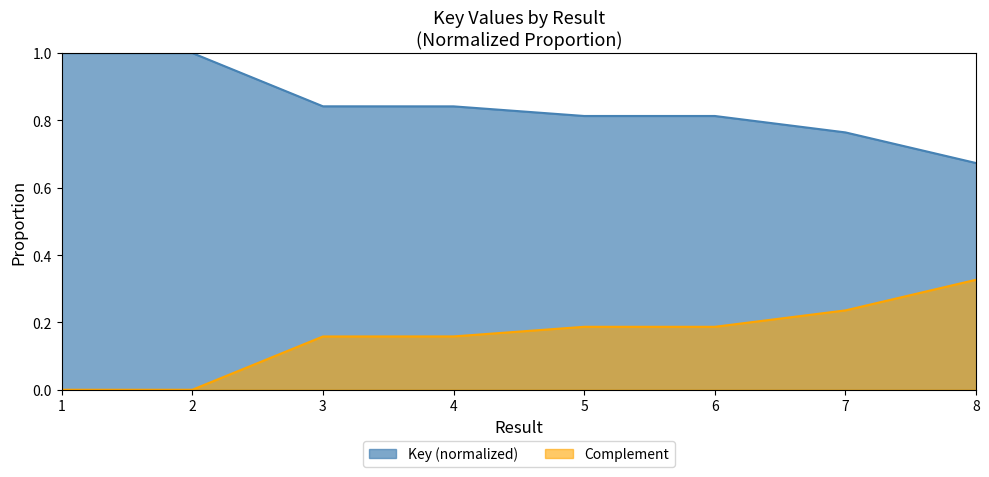

List the labels in order of value, smallest first.

8, 7, 5, 6, 4, 3, 1, 2